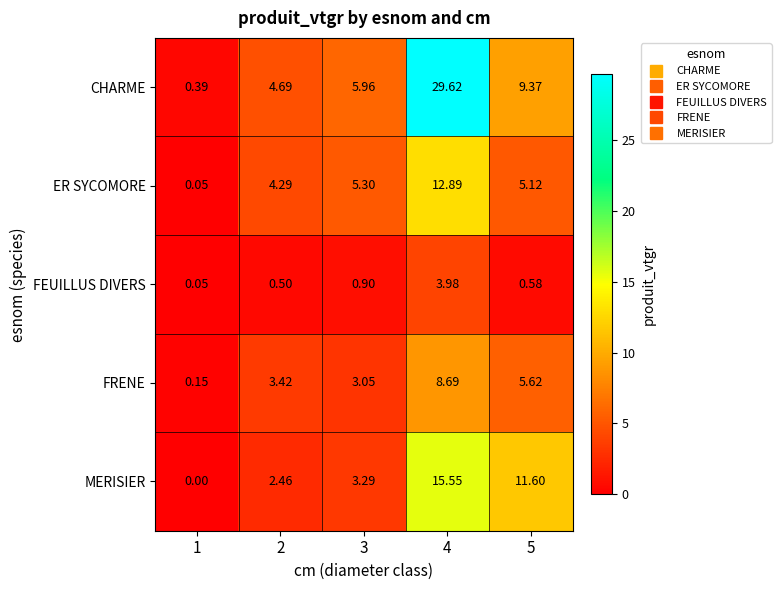

Which series has the largest total across all categories?

CHARME